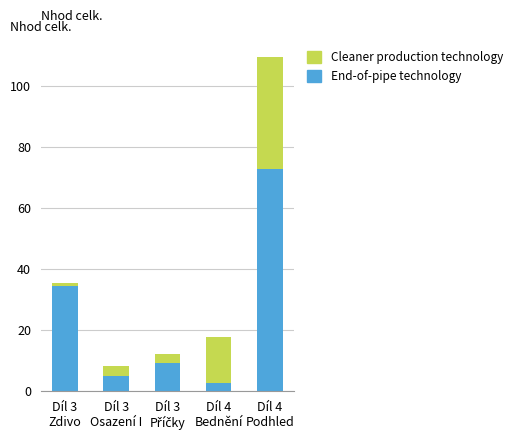

What is the average value of the End-of-pipe technology series?

24.7